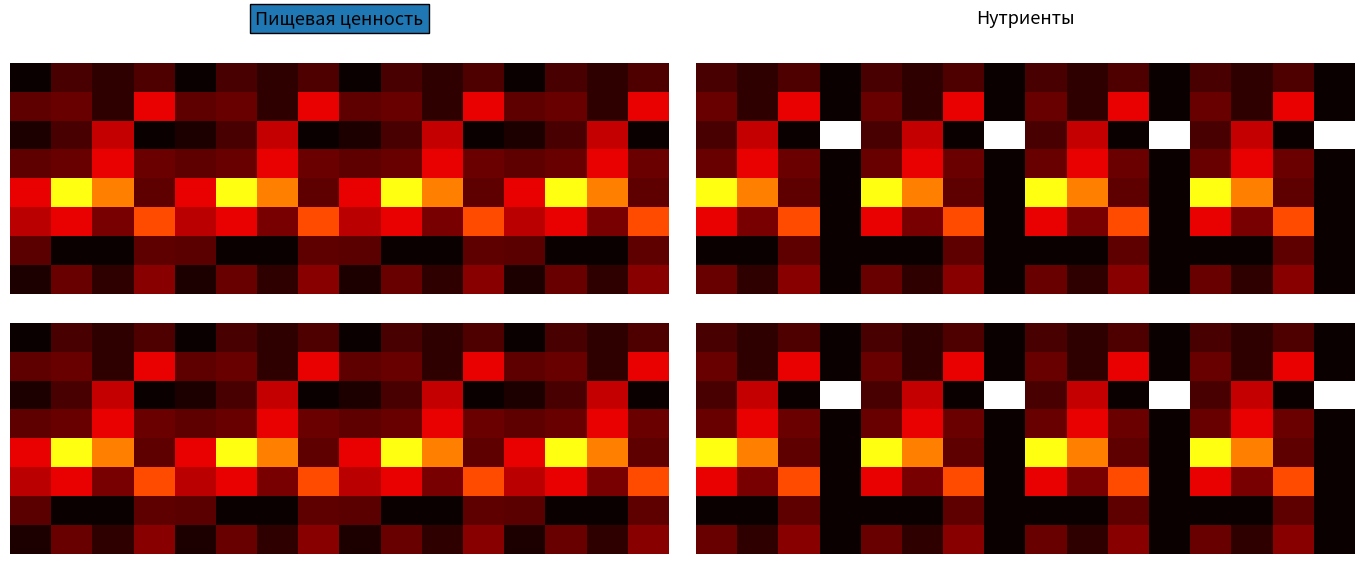

How many data points does each series have?

16